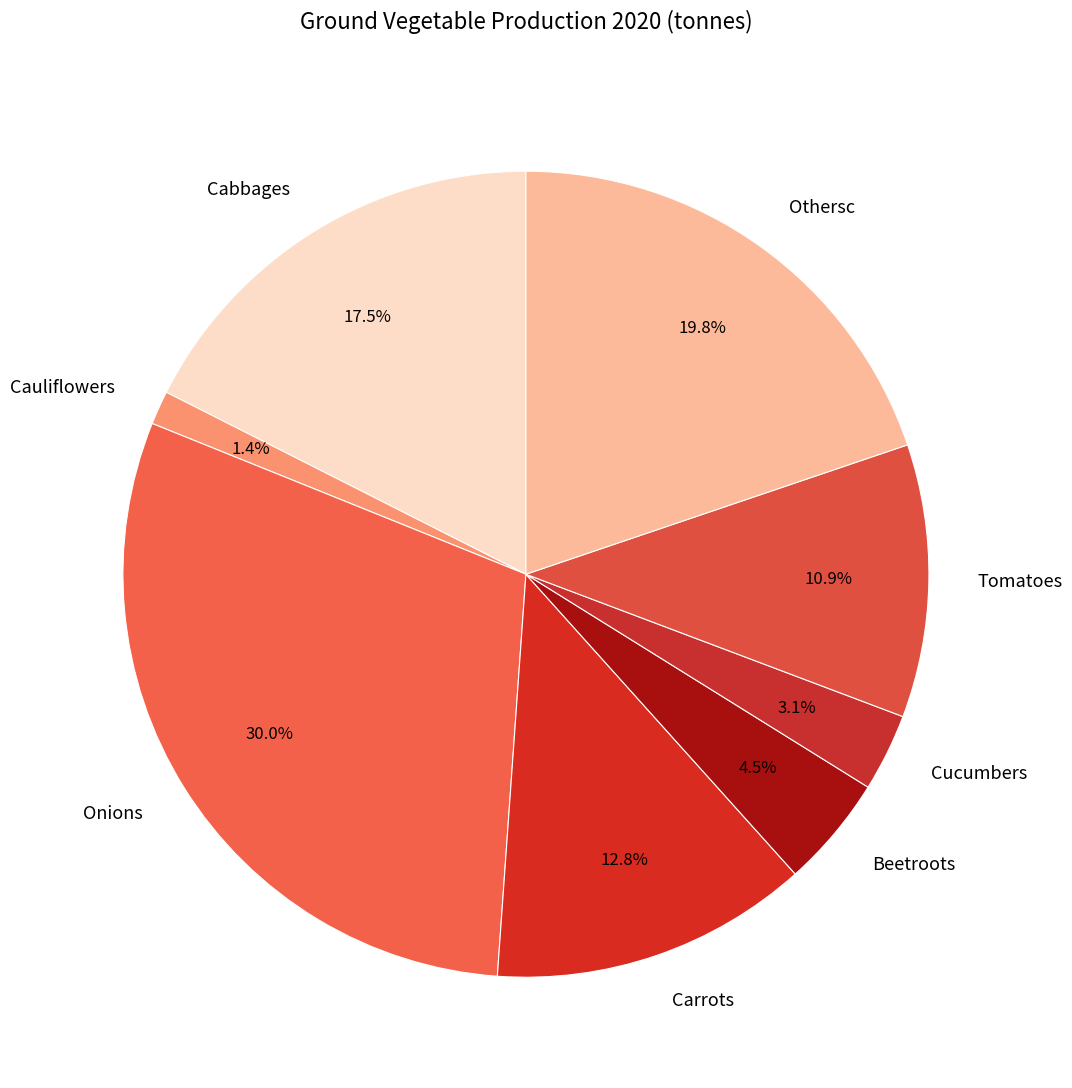

Is there a majority slice in this chart?

No